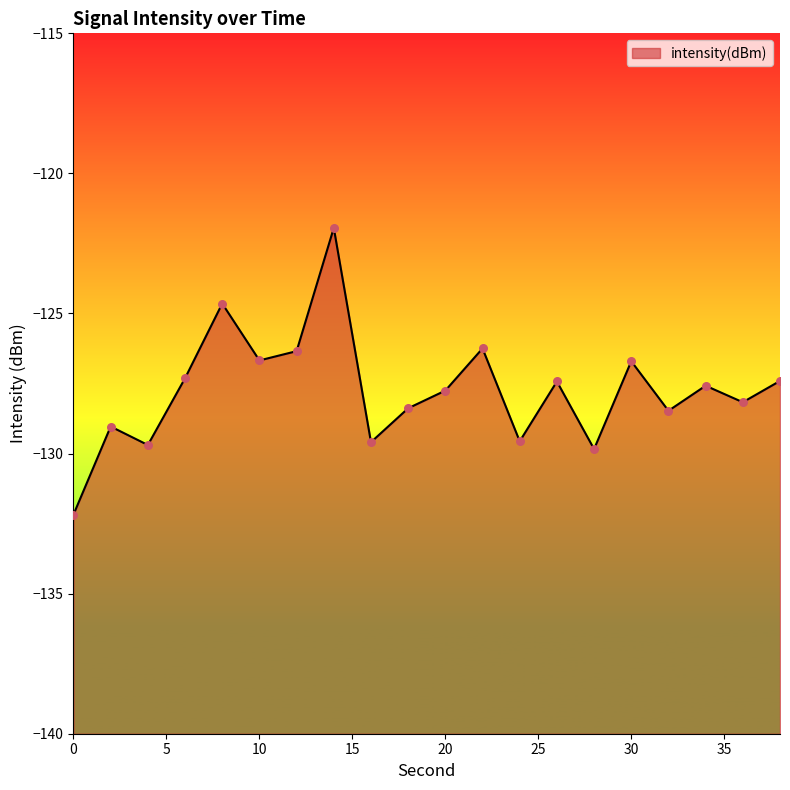

What is the change in value from 30 to 38?

-0.7